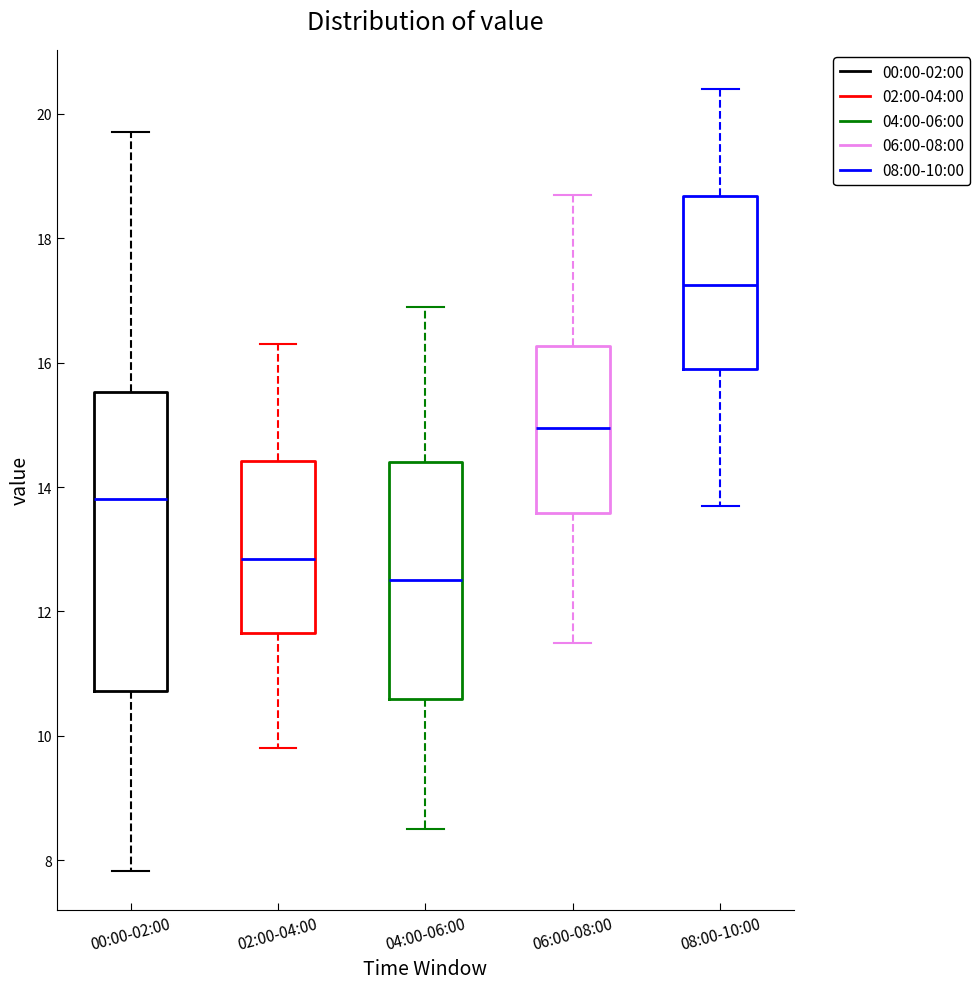

Where is the lower edge of the box for 04:00-06:00 on the y-axis? The values are not printed on the chart, so give them approximately, as read against the axis.

10.6